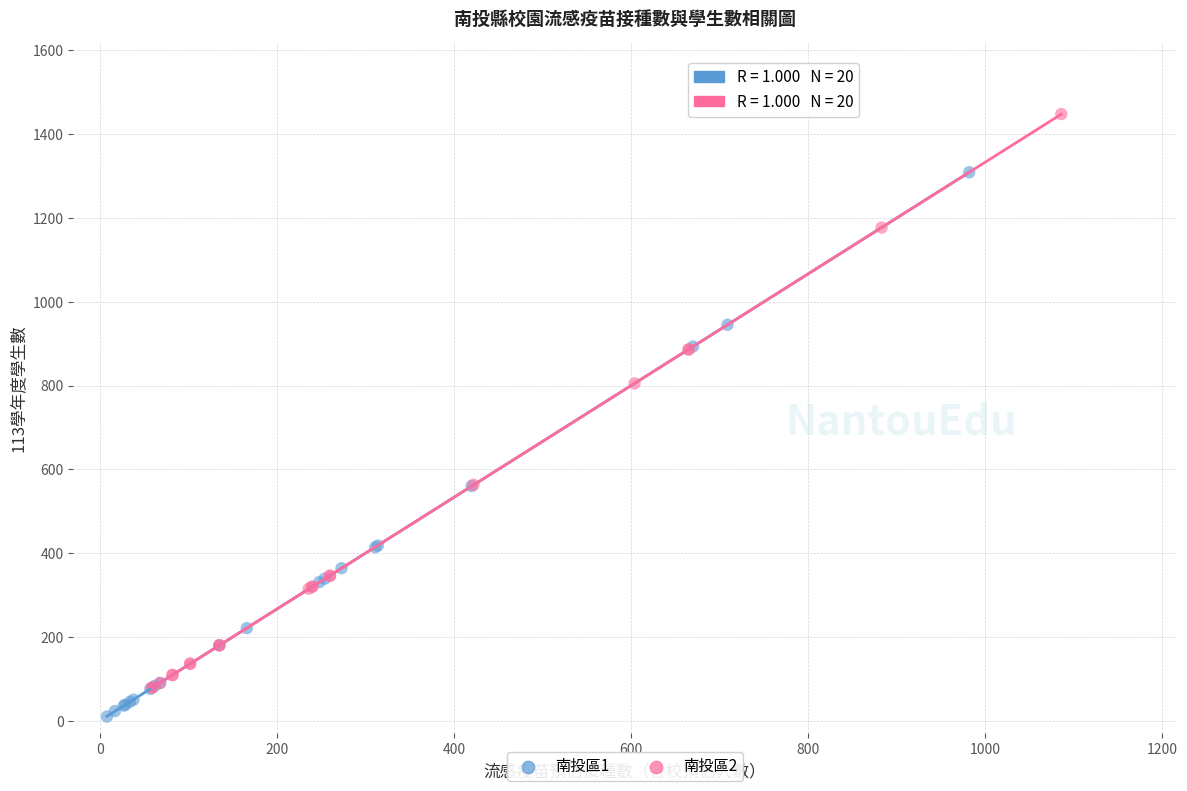

Which series contains the highest Y value?

南投區2